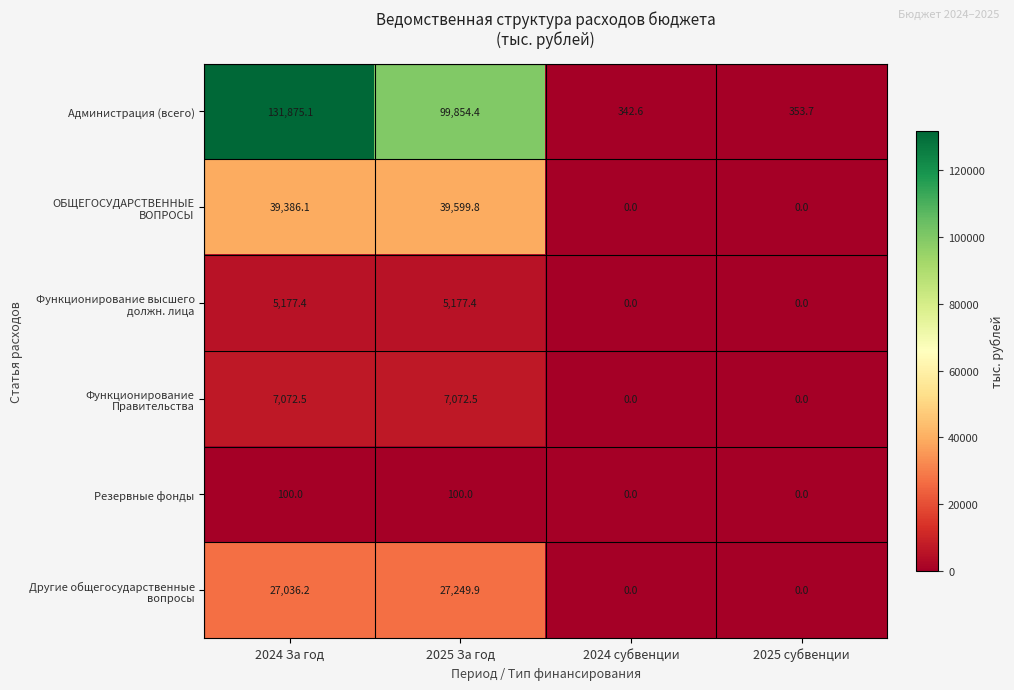

Reading left to right, what are all the values shown in this chart?

Администрация (всего): 131875.1	99854.4	342.6	353.7
ОБЩЕГОСУДАРСТВЕННЫЕ ВОПРОСЫ: 39386.1	39599.8	0.0	0.0
Функционирование высшего должн. лица: 5177.4	5177.4	0.0	0.0
Функционирование Правительства: 7072.5	7072.5	0.0	0.0
Резервные фонды: 100.0	100.0	0.0	0.0
Другие общегосударственные вопросы: 27036.2	27249.9	0.0	0.0